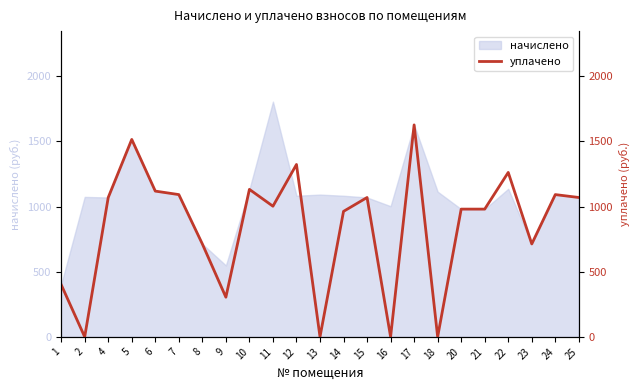

Reading left to right, transcribe all the data shown in this chart.

400.9	0.0	1069.2	1514.7	1118.2	1091.5	712.8	304.4	1131.6	1002.4	1322.4	0.0	962.8	1069.2	0.0	1626.1	0.0	980.1	980.1	1261.6	712.8	1091.5	1069.2